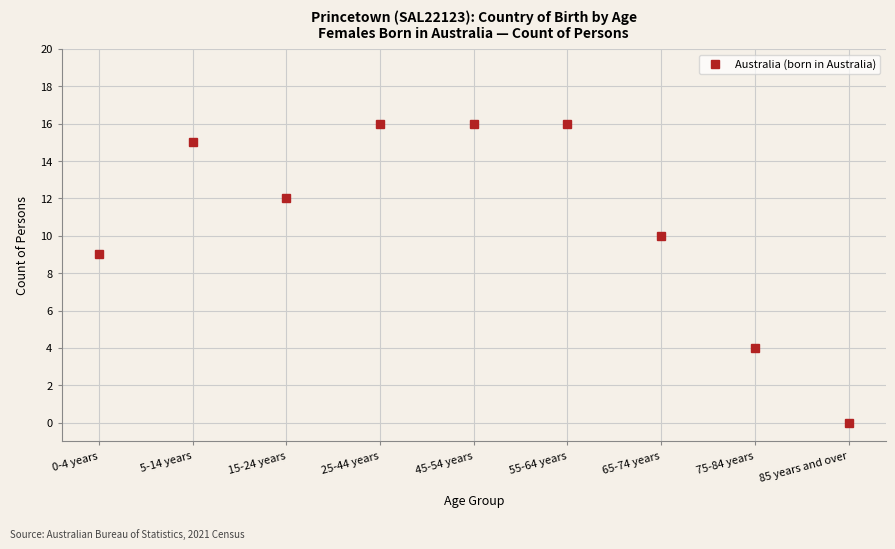

At which label does the data first exceed 12?

5-14 years